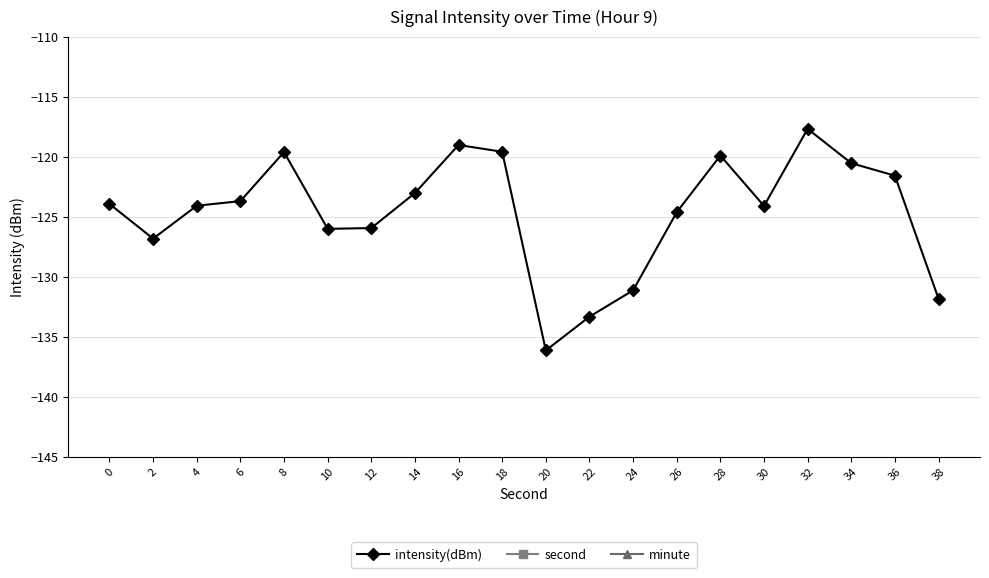

What is the average value of the intensity(dBm) series?

-124.6